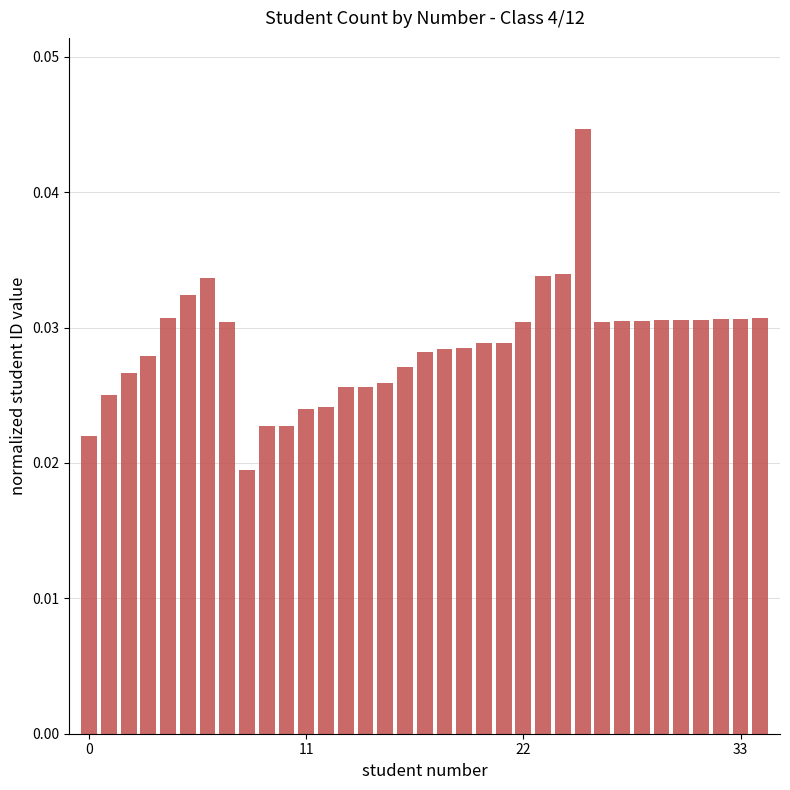

What is the sum of all values?

1.0